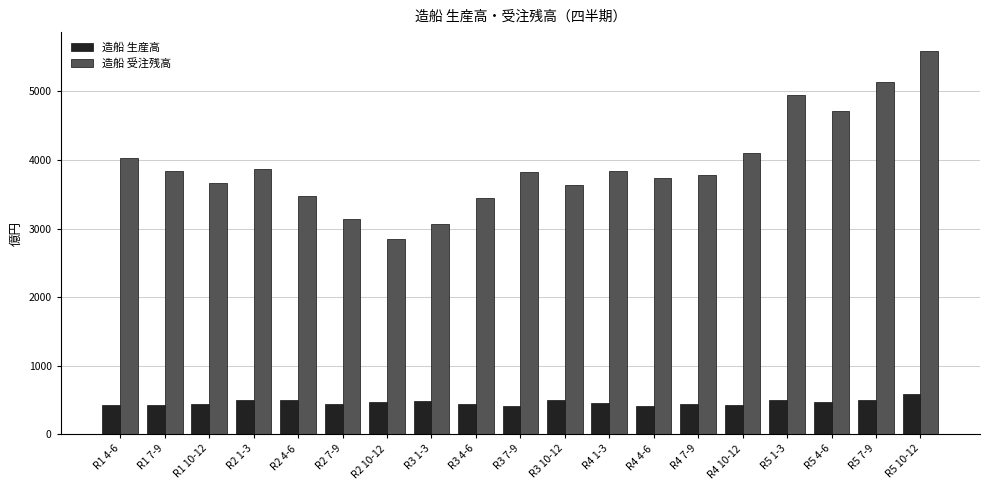

What is the sum of the 造船 生産高 values at R2 1-3 and R1 4-6?

924